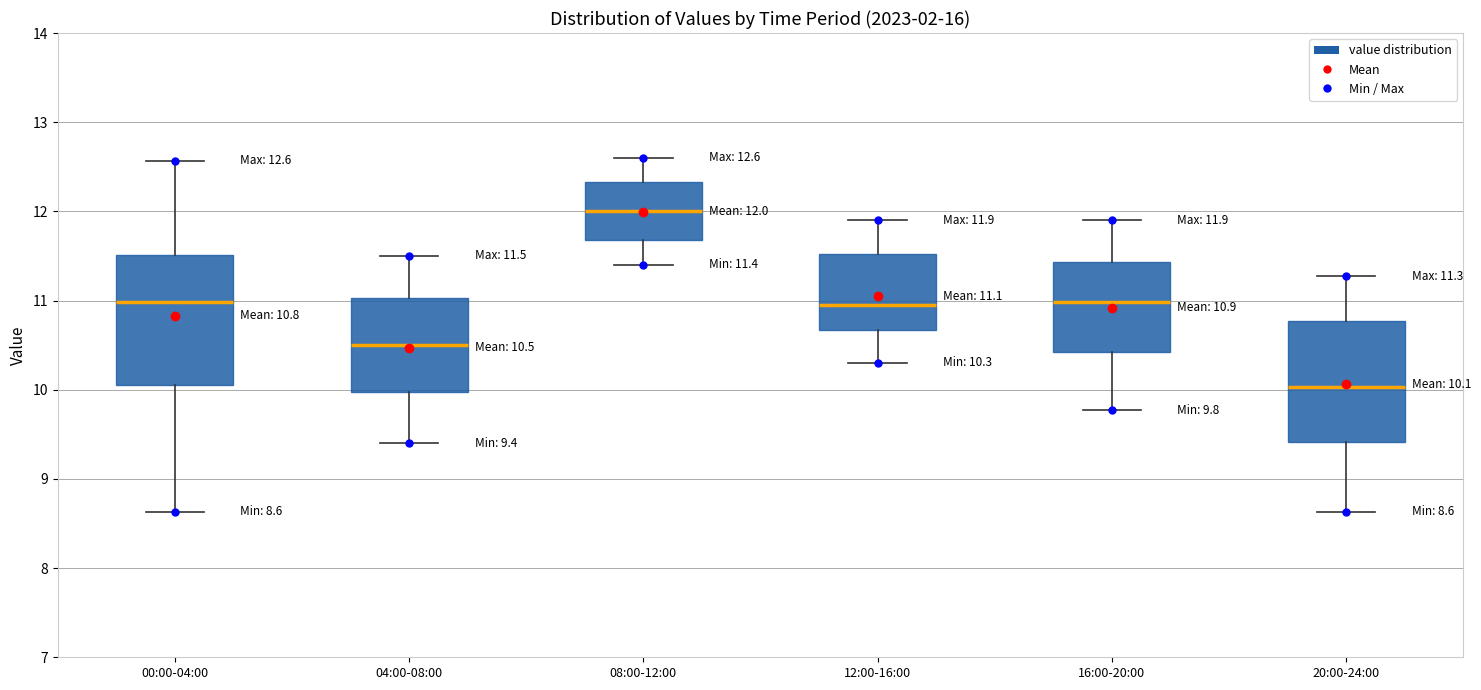

Which box has the highest median line?

08:00-12:00